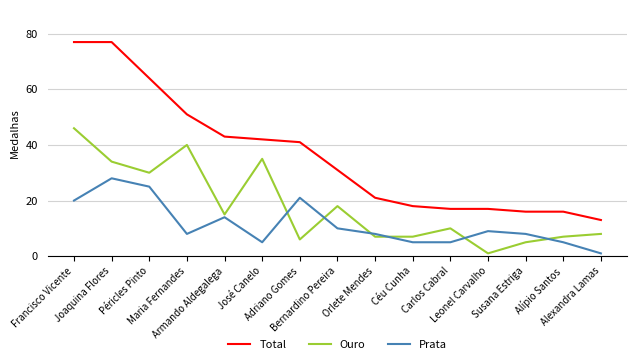

What is the maximum value shown in the chart?

77